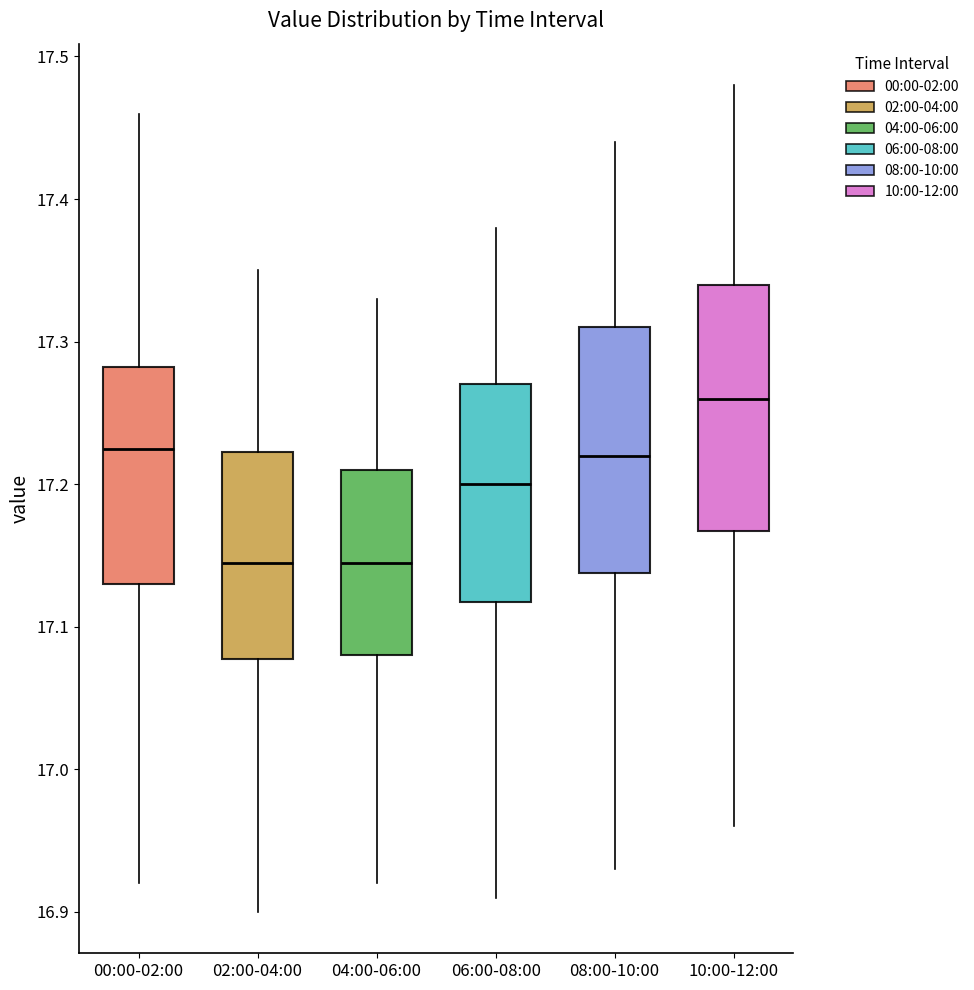

Reading left to right, read every box against the y-axis: the position of its median line, the range the box covers, and the ends of its whiskers. The values are not printed on the chart, so give them approximately, as read against the axis.

00:00-02:00: median 17.23, box 17.13 to 17.28, whiskers 16.92 to 17.46
02:00-04:00: median 17.15, box 17.08 to 17.22, whiskers 16.90 to 17.35
04:00-06:00: median 17.15, box 17.08 to 17.21, whiskers 16.92 to 17.33
06:00-08:00: median 17.20, box 17.12 to 17.27, whiskers 16.91 to 17.38
08:00-10:00: median 17.22, box 17.14 to 17.31, whiskers 16.93 to 17.44
10:00-12:00: median 17.26, box 17.17 to 17.34, whiskers 16.96 to 17.48